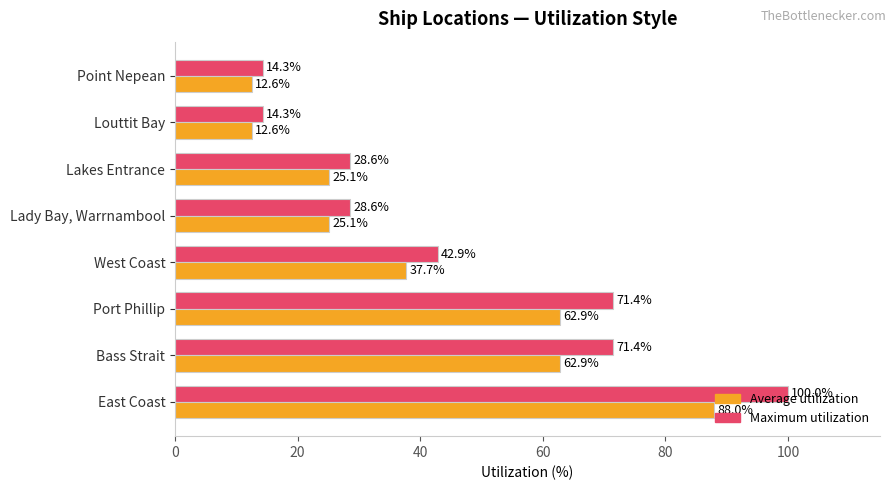

What is the difference between the maximum and second lowest values in the Average utilization series?

75.4